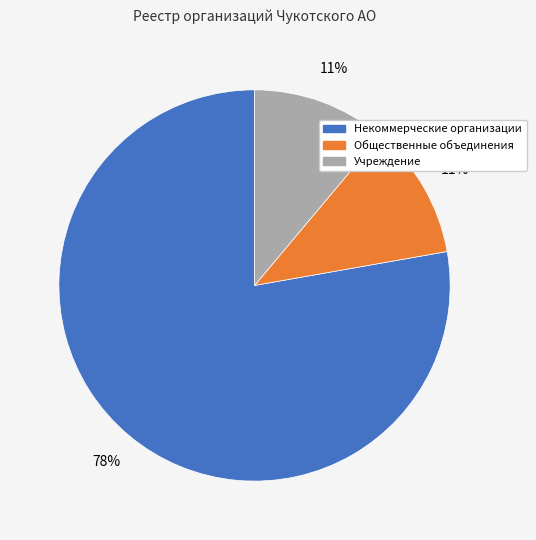

Is Общественные объединения the majority of the pie?

No